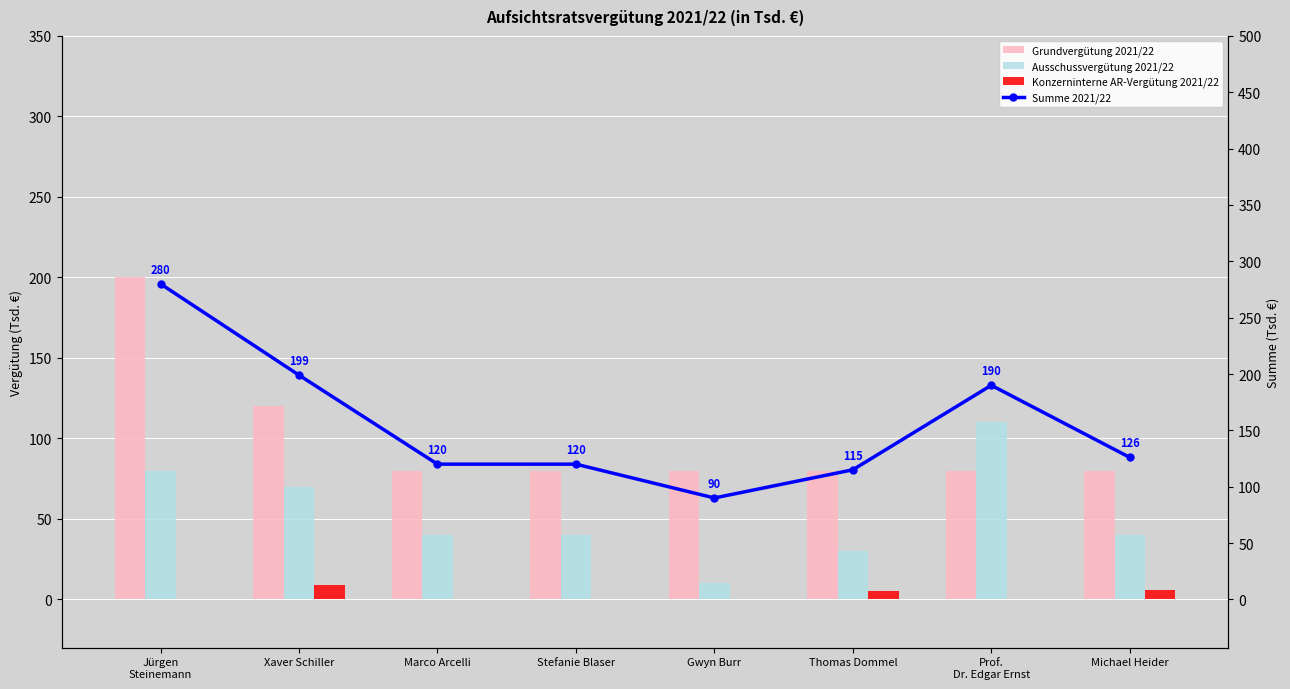

What is the sum of the Summe 2021/22 values at Jürgen
Steinemann and Xaver Schiller?

479